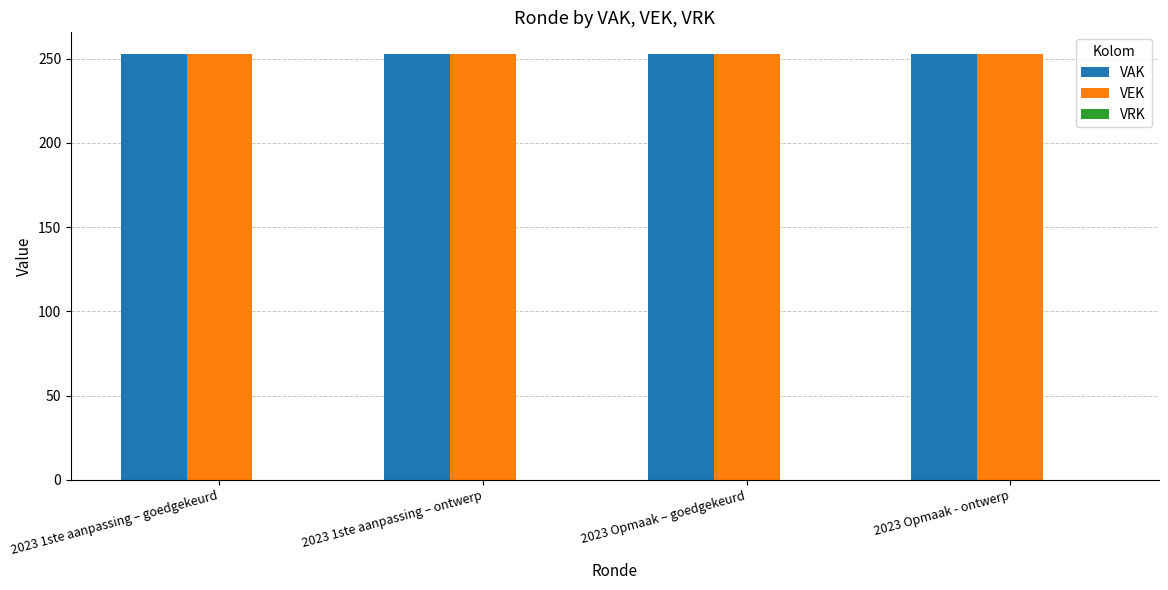

What is the label of the 1st bar from the right?

2023 Opmaak - ontwerp